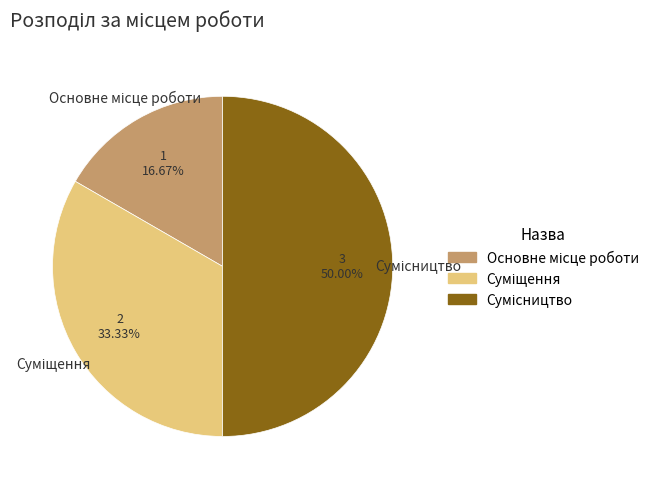

Is Суміщення the majority of the pie?

No